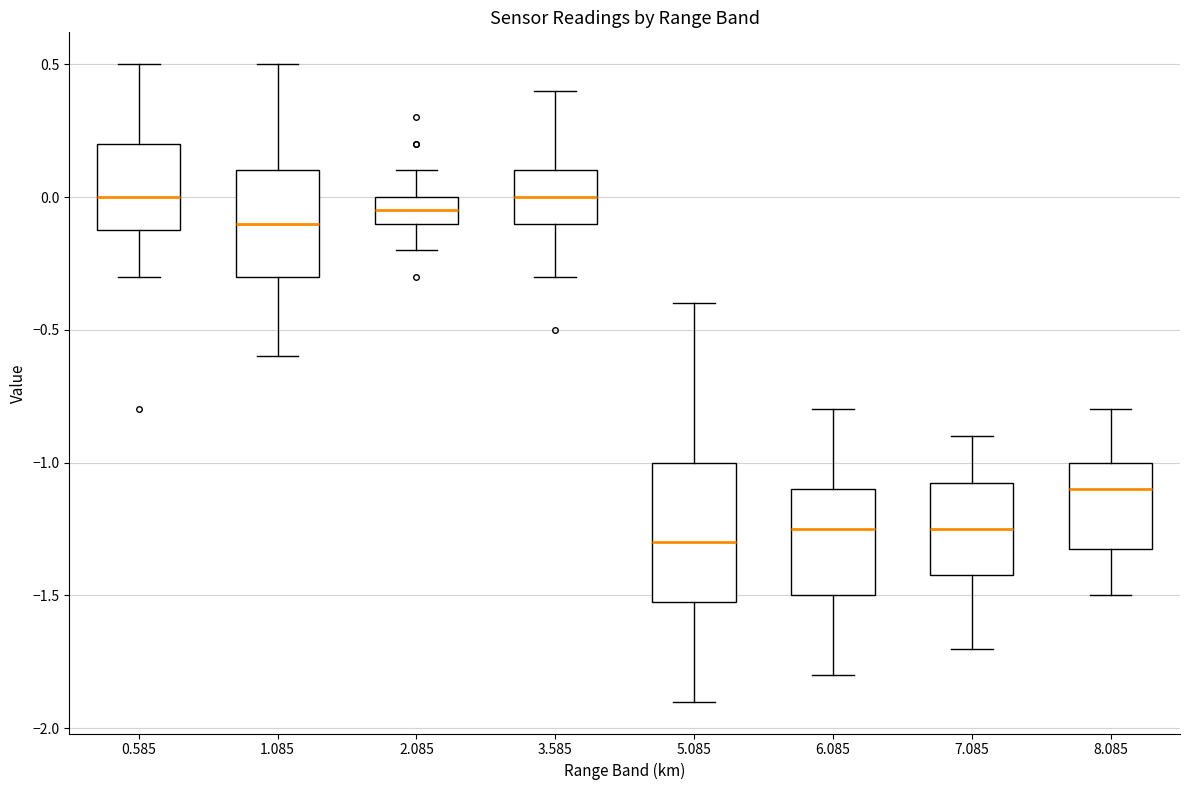

Where is the lower edge of the box at x = 6.085 on the y-axis? The values are not printed on the chart, so give them approximately, as read against the axis.

-1.50